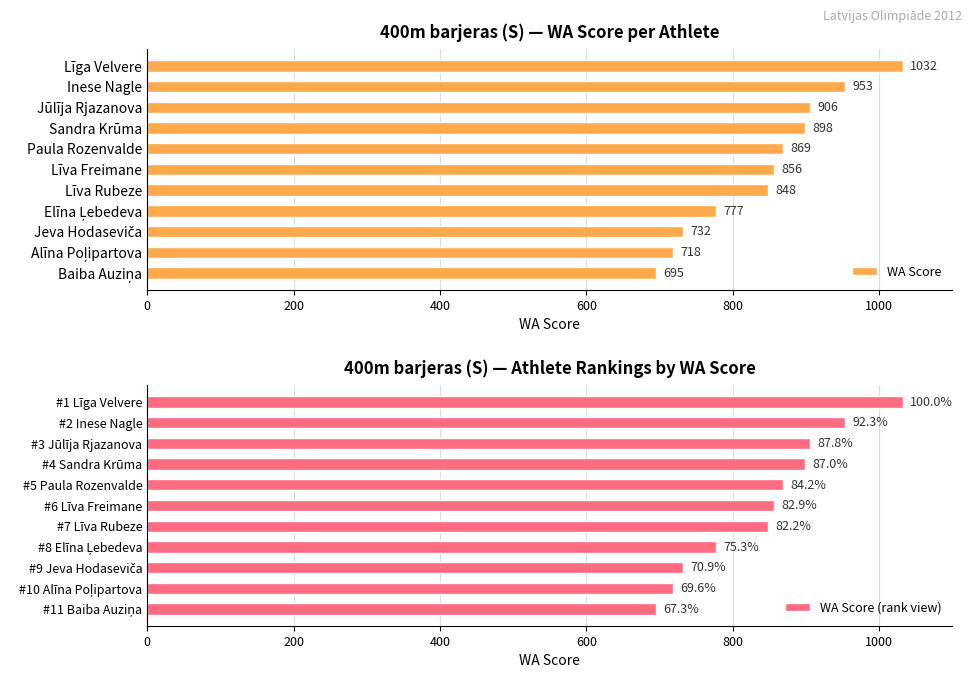

What are all the series names shown in the legend?

WA Score, WA Score (rank view)